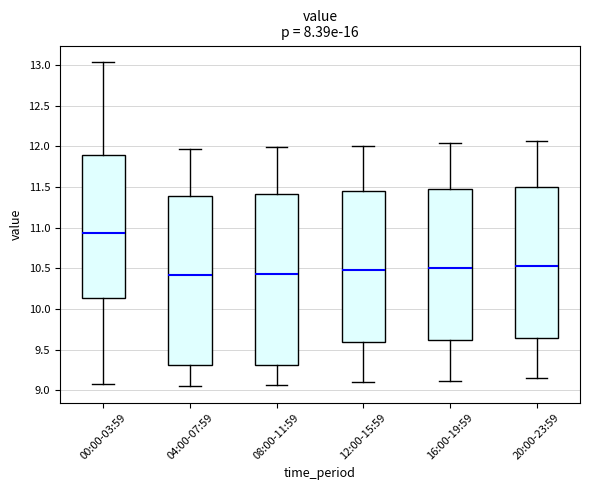

Which box has the highest median line?

00:00-03:59